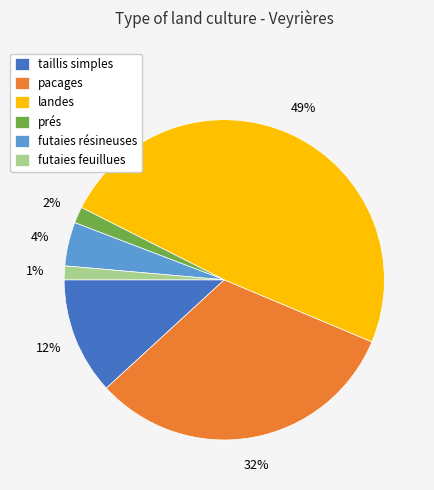

Is the sum of pacages and landes greater than half?

Yes